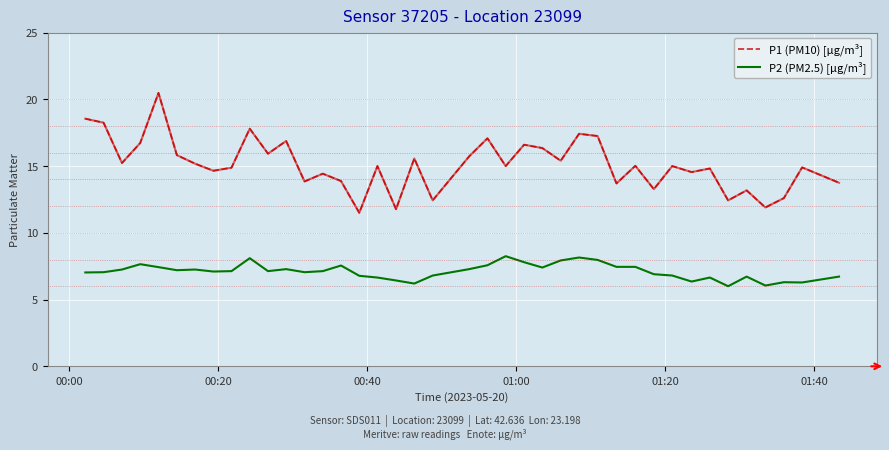

What is the minimum value shown in the chart?

6.0